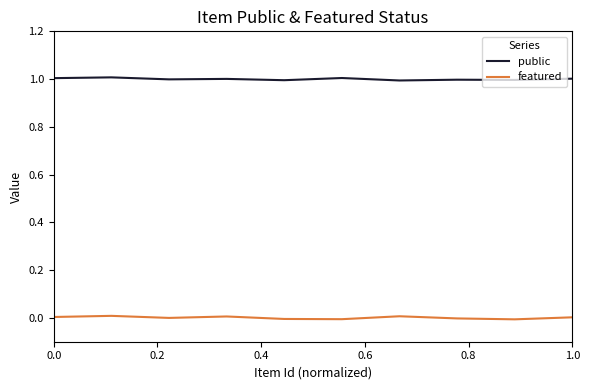

Count the number of data series in this chart.

2